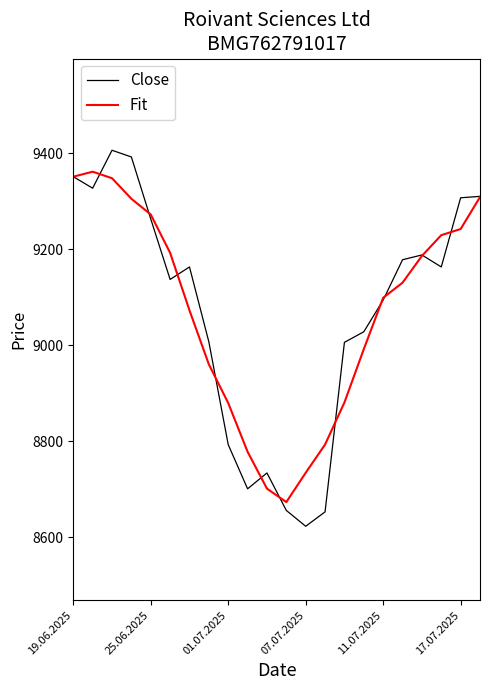

What is the sum of all Fit values?

199490.0